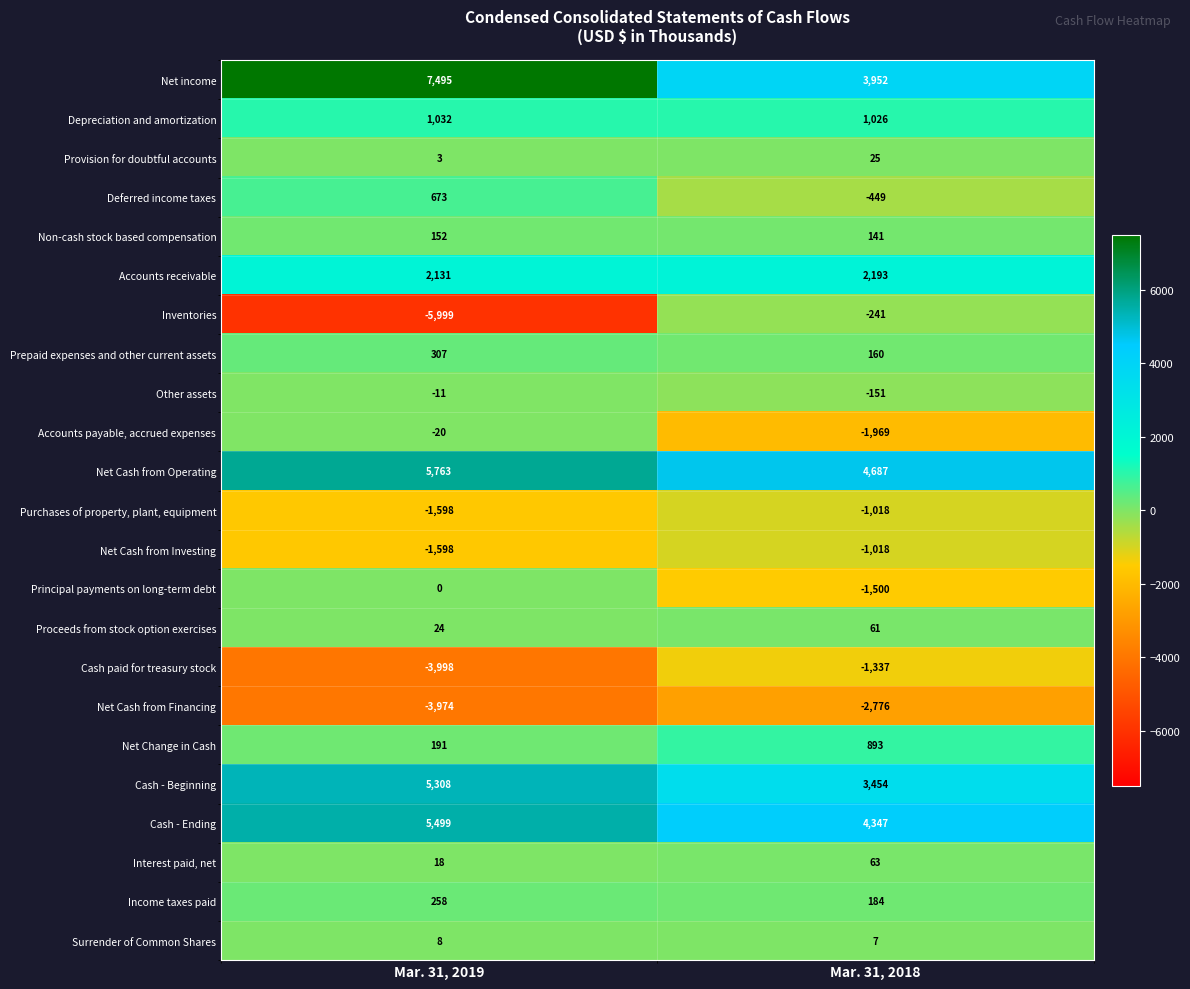

Which series changed the most between Mar. 31, 2019 and Mar. 31, 2018?

Inventories